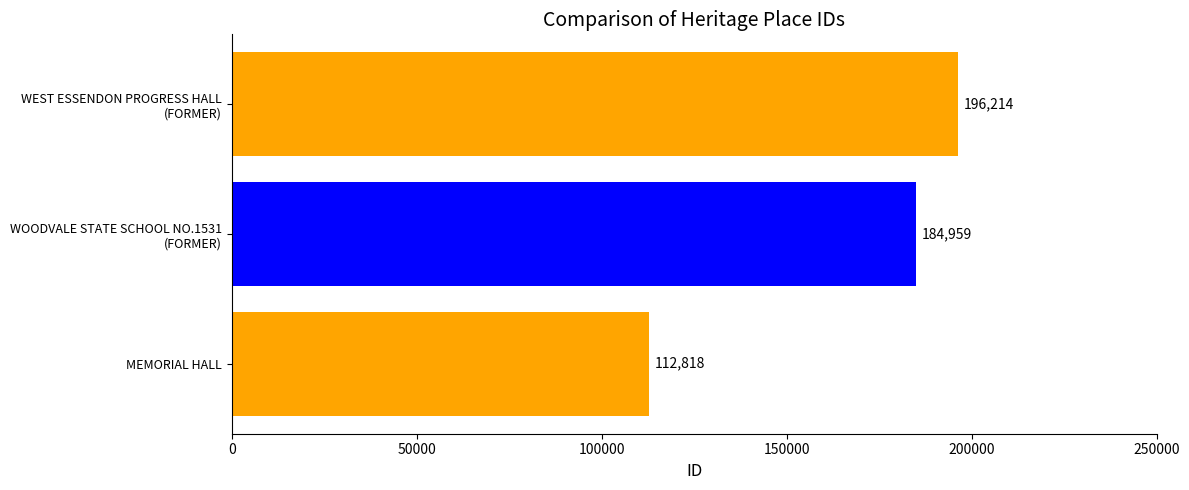

What is the minimum value shown in the chart?

112818